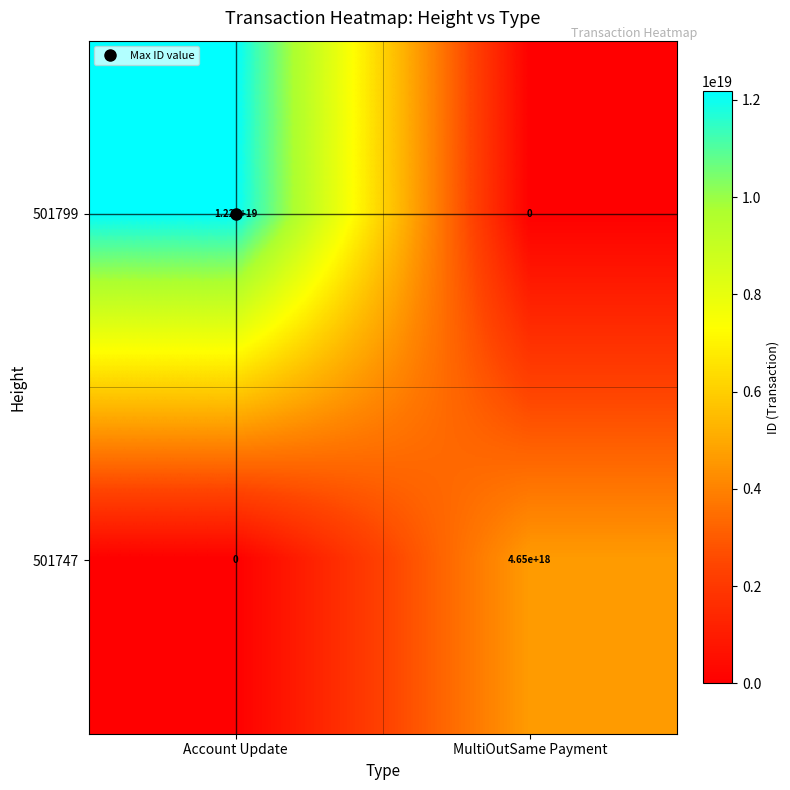

Which label corresponds to the largest value in the chart?

Account Update